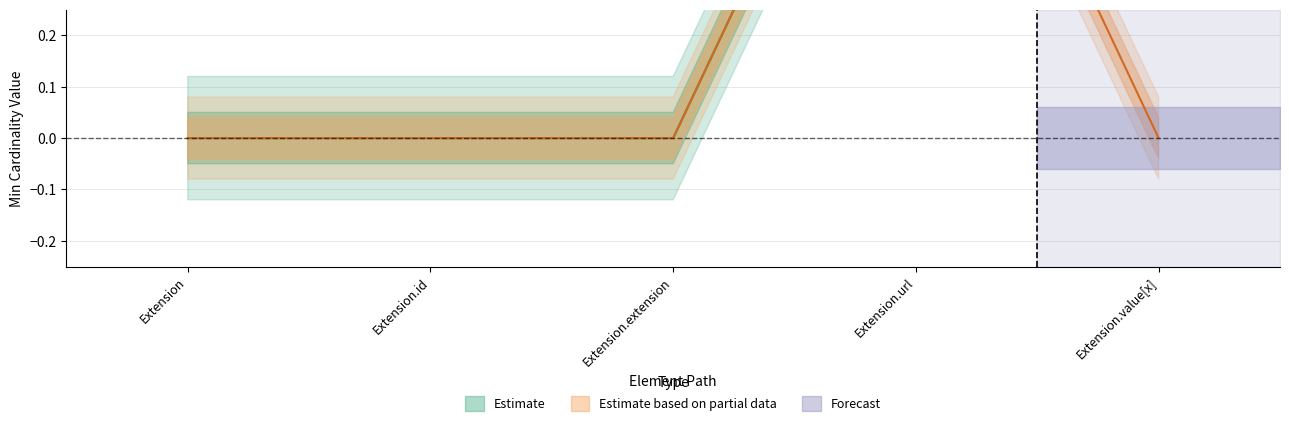

Reading left to right, extract all data points from this chart.

Min: 0	0	0	1	1
Base Min: 0	0	0	1	0